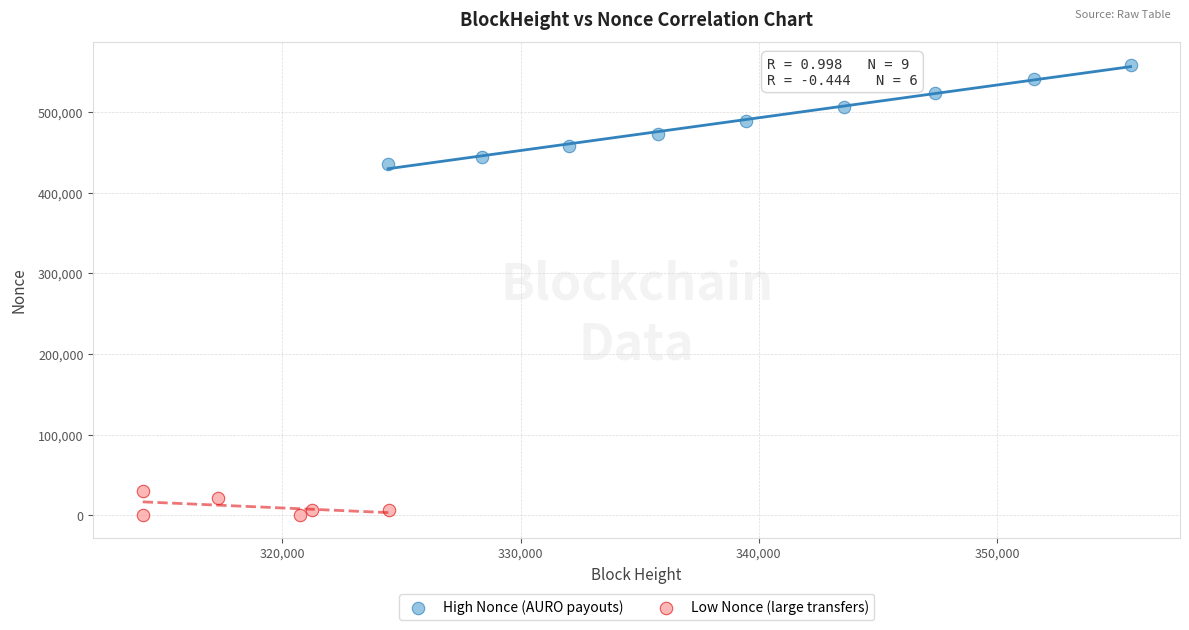

Which series reaches the minimum Y coordinate?

Low Nonce (large transfers)